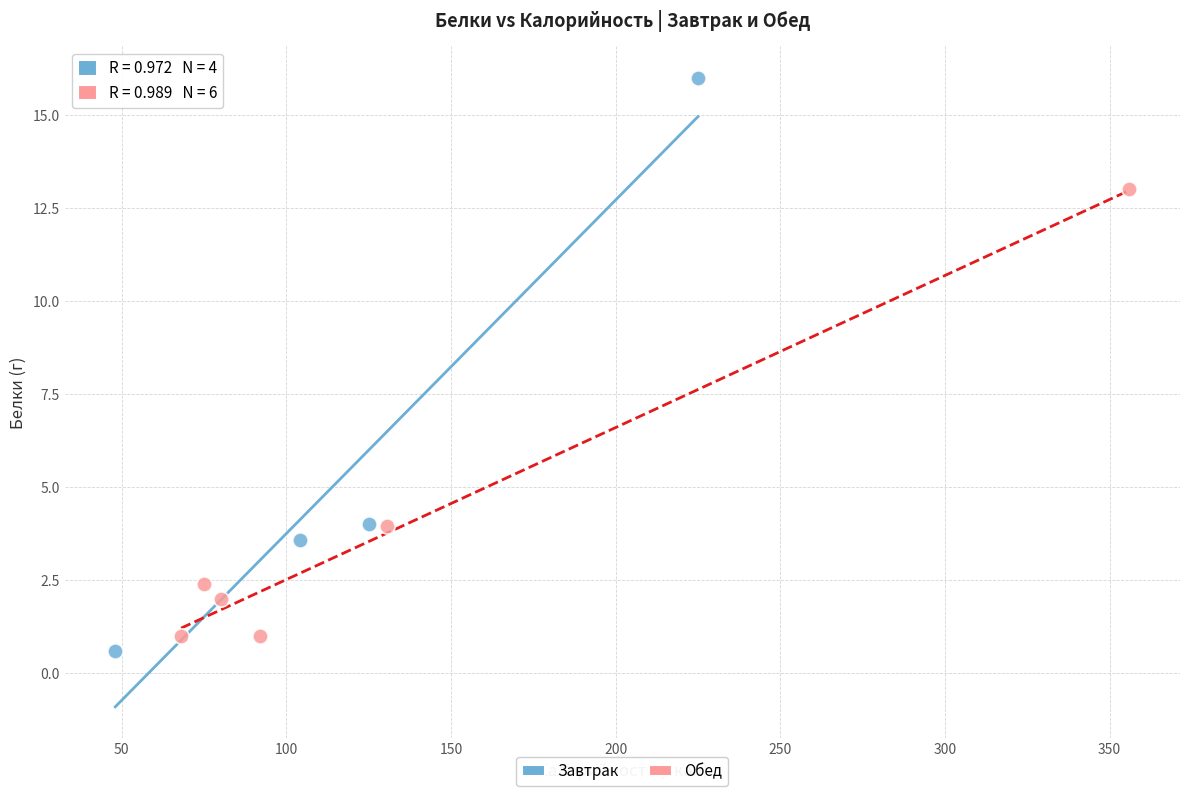

Which series reaches the maximum Y coordinate?

Завтрак